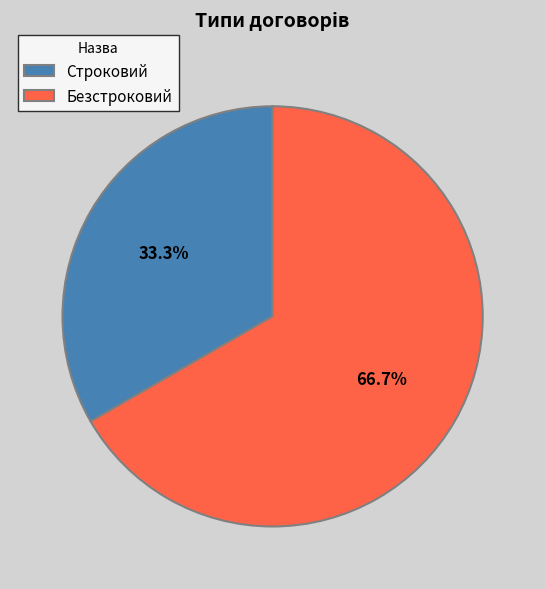

Which category has the biggest portion of the pie?

Безстроковий